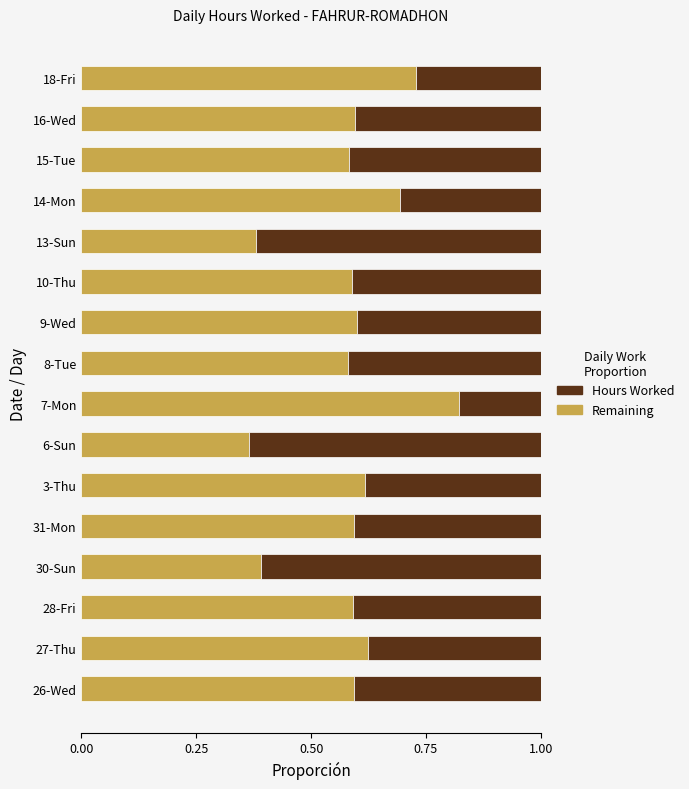

How many data points does each series have?

16